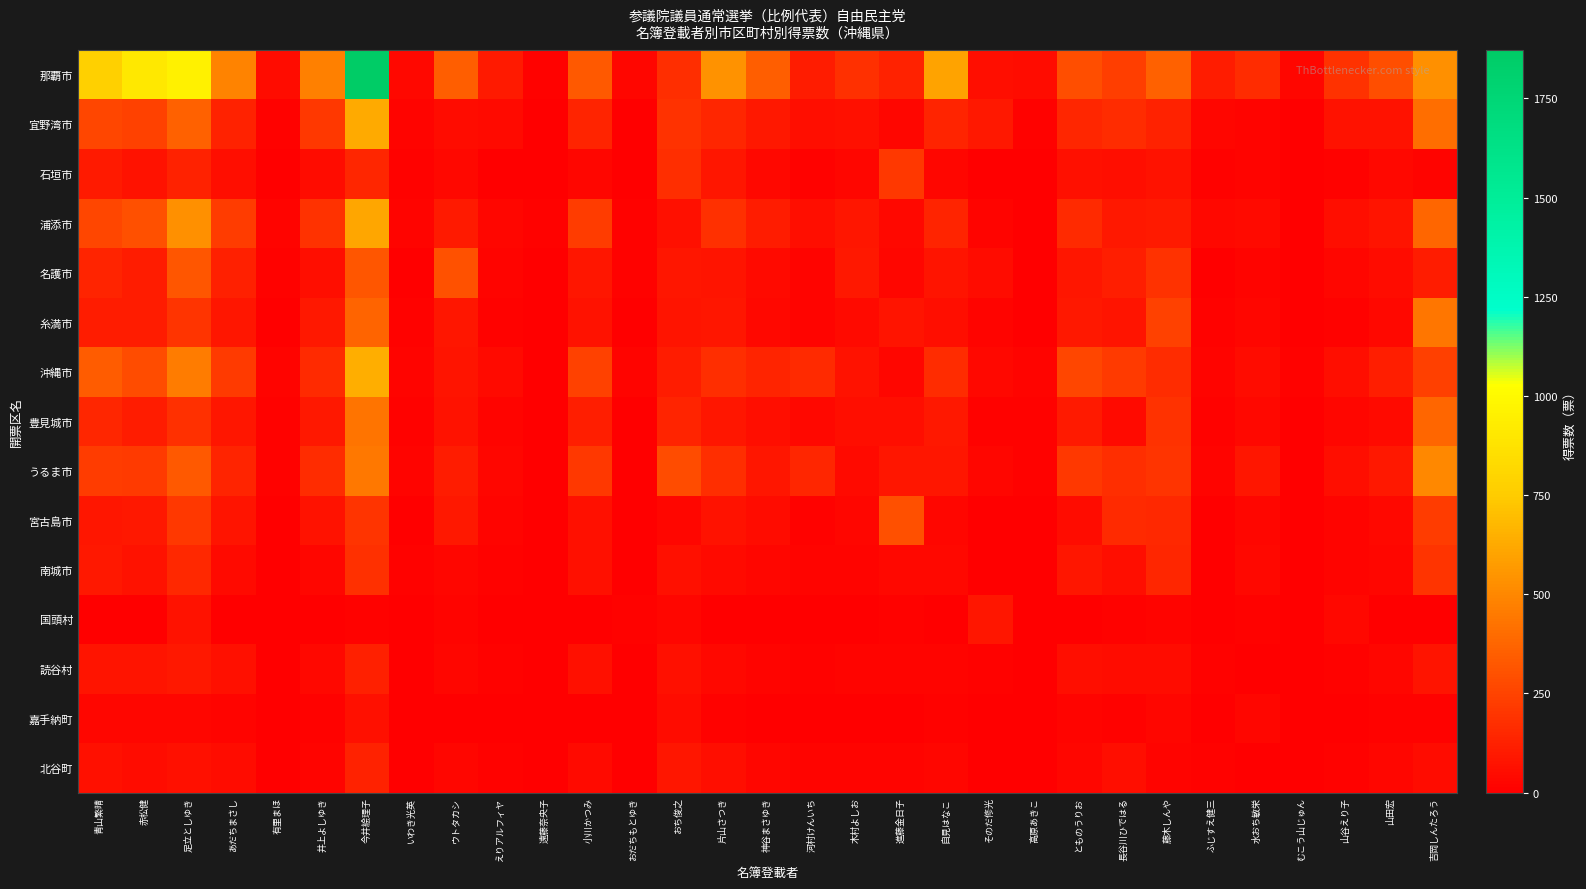

Between 進藤金日子 and おち俊之, which is larger?

おち俊之